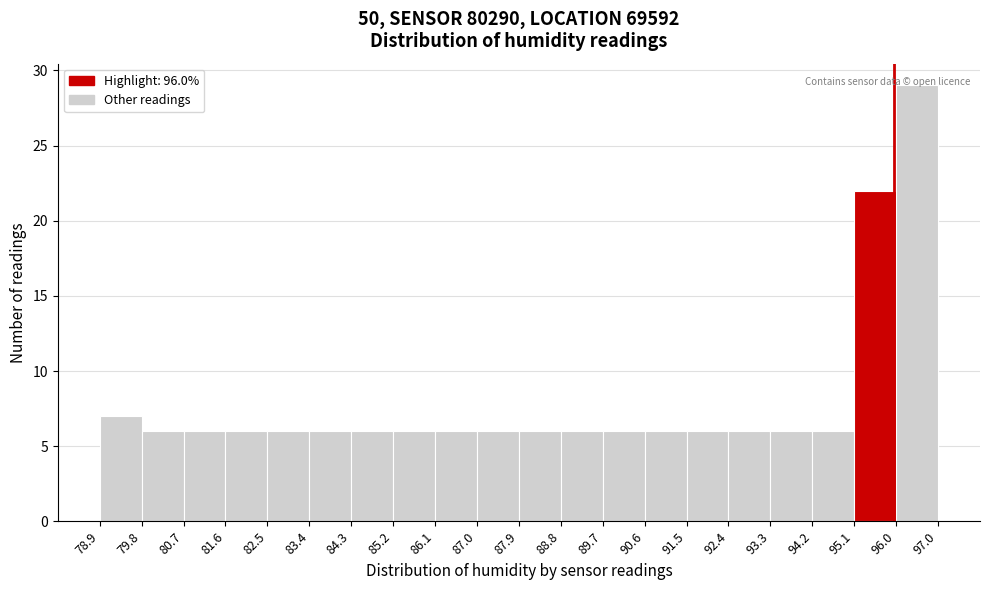

Over which range of the x-axis is the bar tallest?

96.0 to 97.0